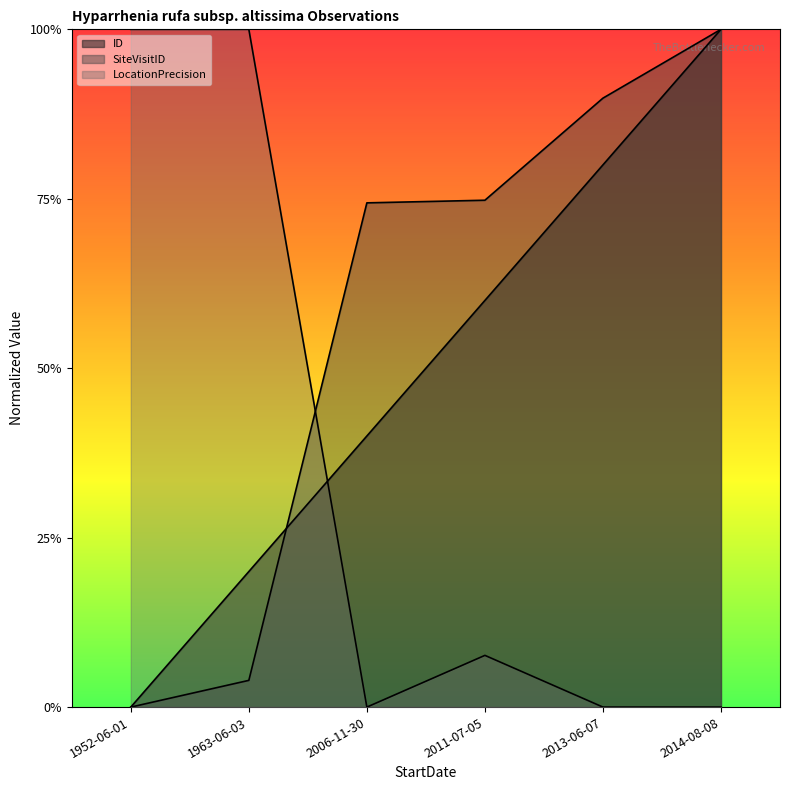

Between which two adjacent categories do ID and LocationPrecision first intersect?

1963-06-03 and 2006-11-30